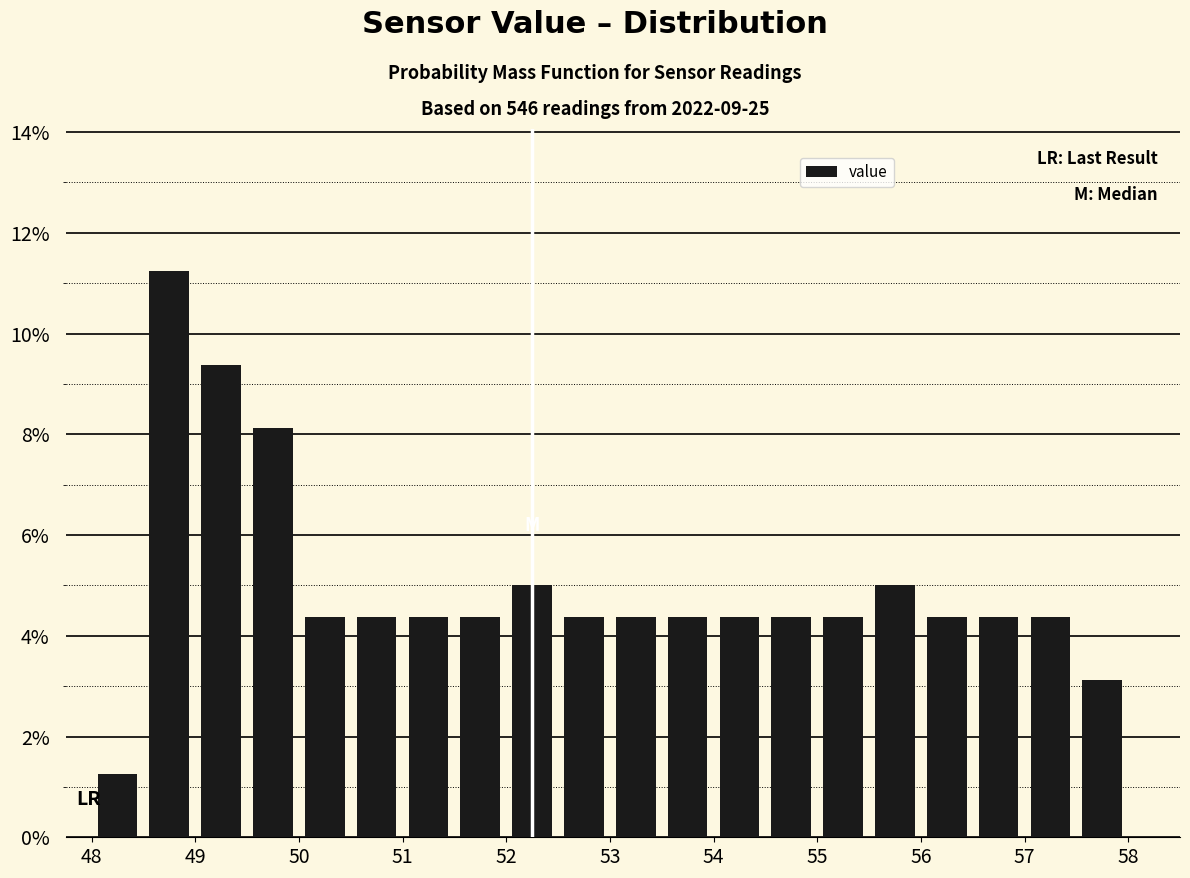

Which range on the x-axis has the tallest bar?

48.5 to 49.0